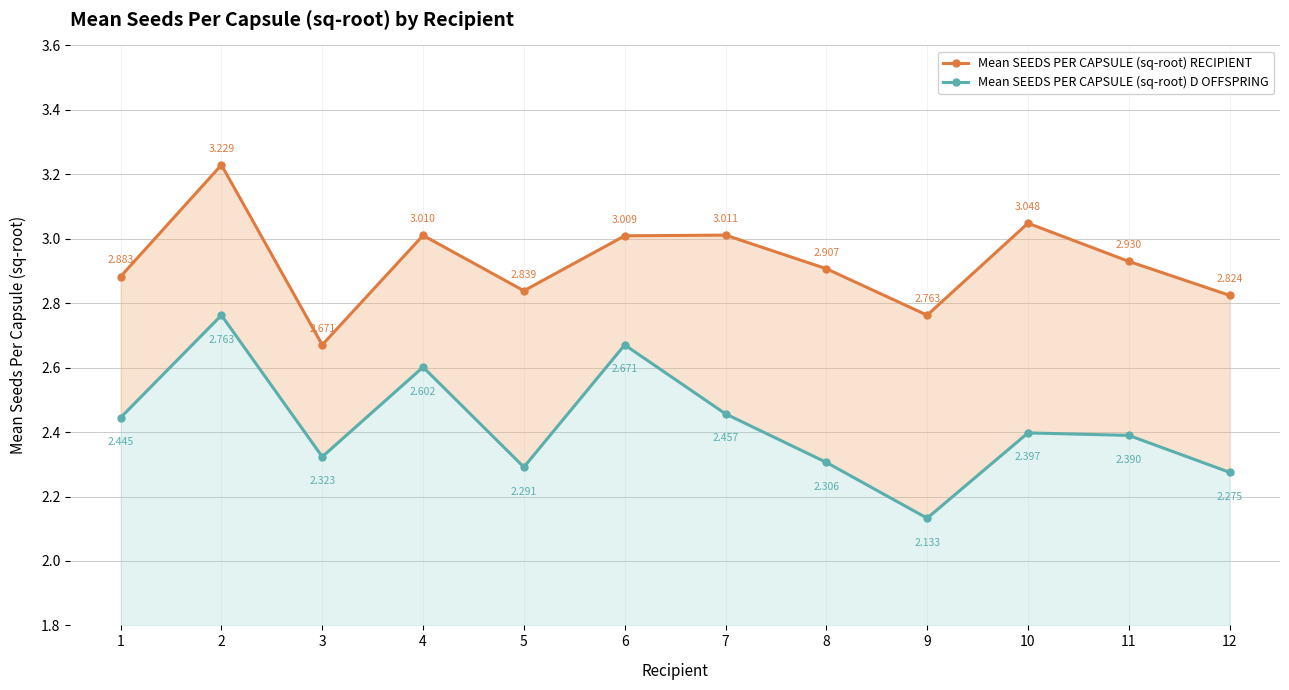

Which series has the largest total across all categories?

Mean SEEDS PER CAPSULE (sq-root) RECIPIENT